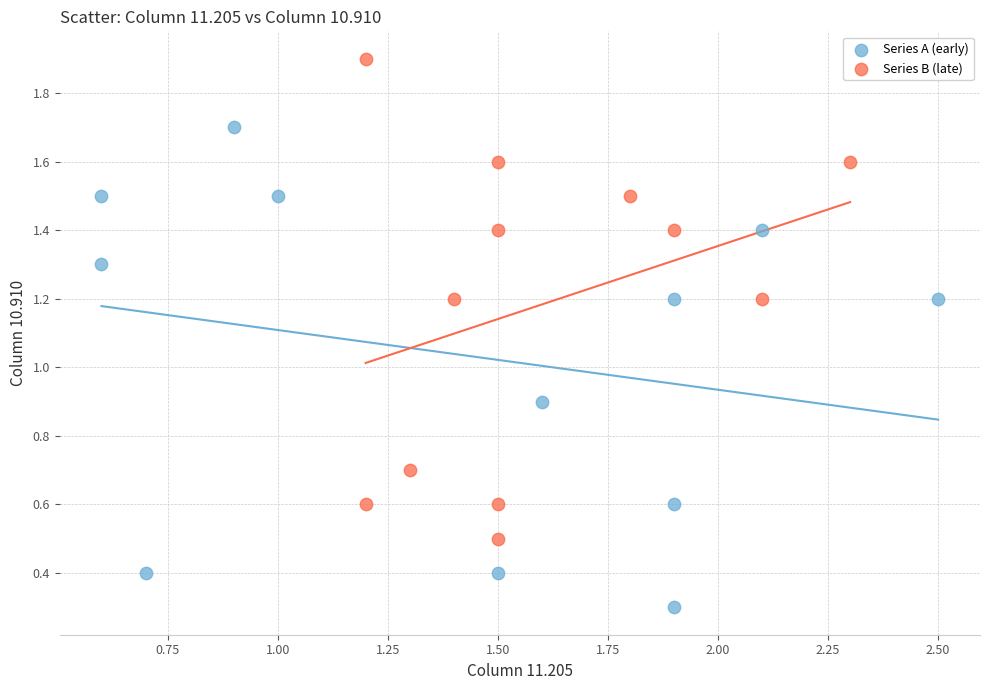

Which series reaches the minimum Y coordinate?

Series A (early)